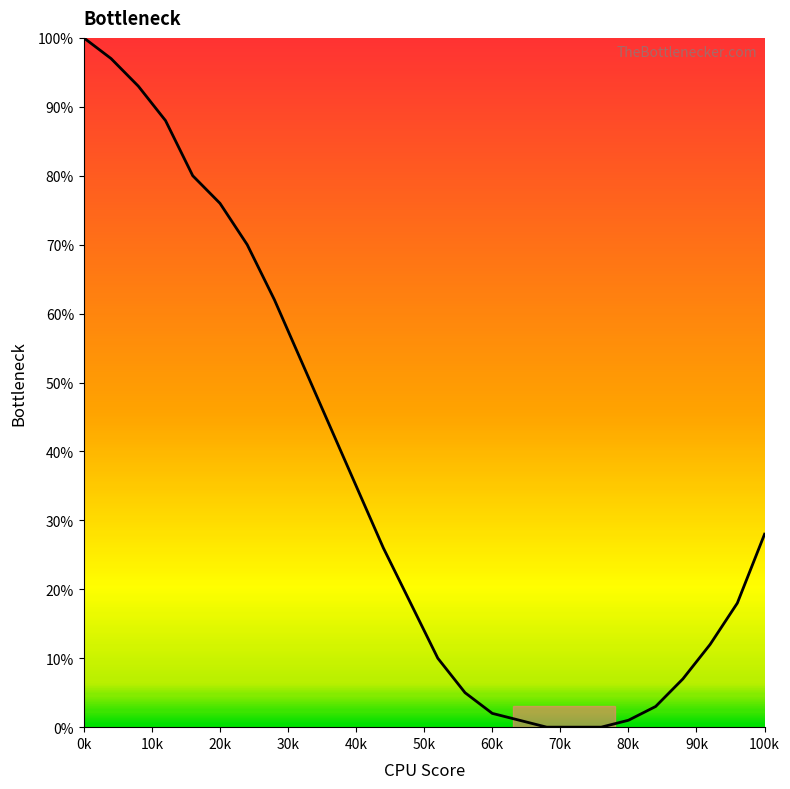

What is the maximum value shown in the chart?

100